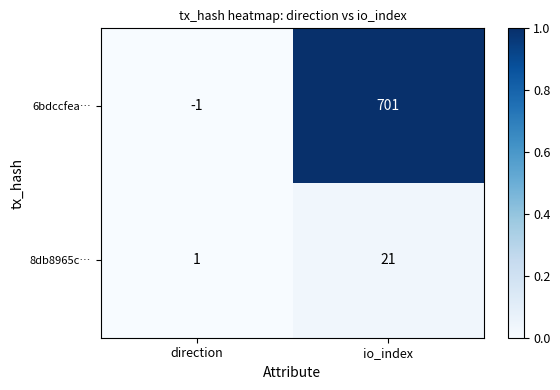

Rank the series by their average value, from highest to lowest.

6bdccfea…, 8db8965c…